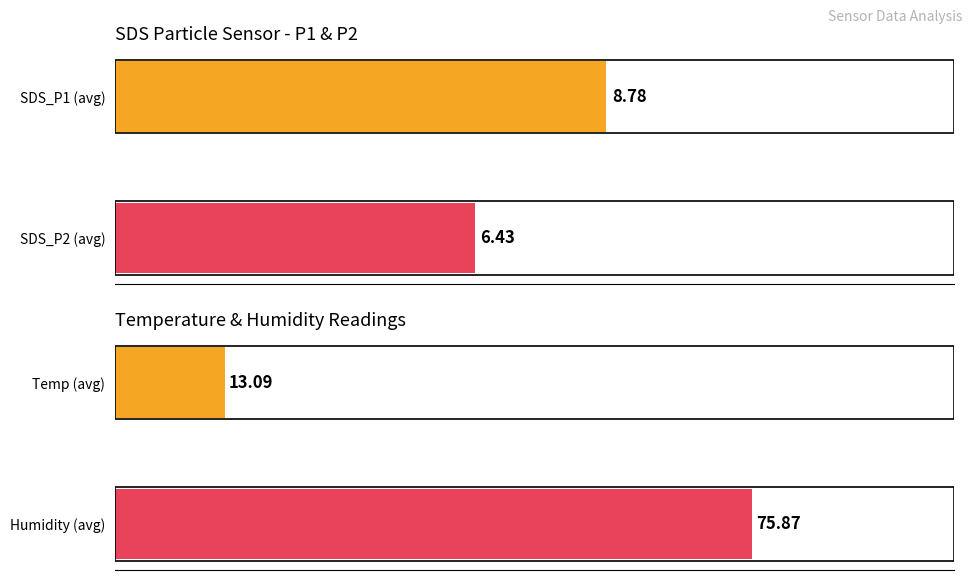

Reading left to right, list all the values displayed in this chart.

Average utilization: 0=6.4	2=8.8
Maximum utilization: 0=75.9	2=13.1